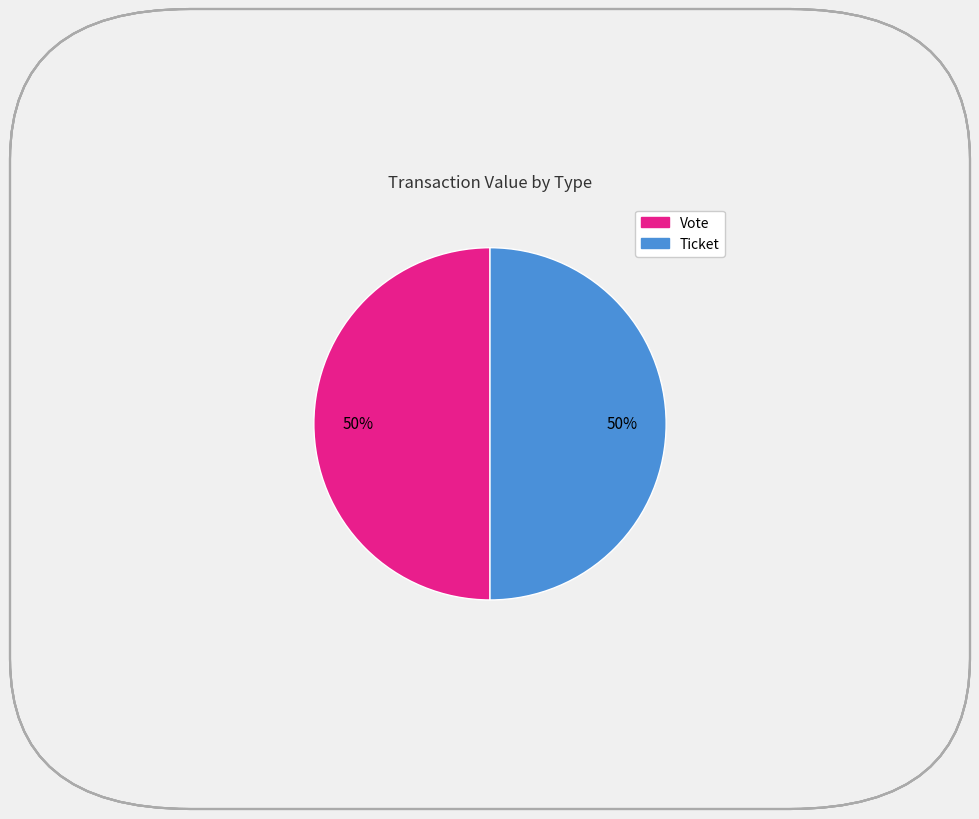

To the nearest percent, what is the average slice percentage?

50%